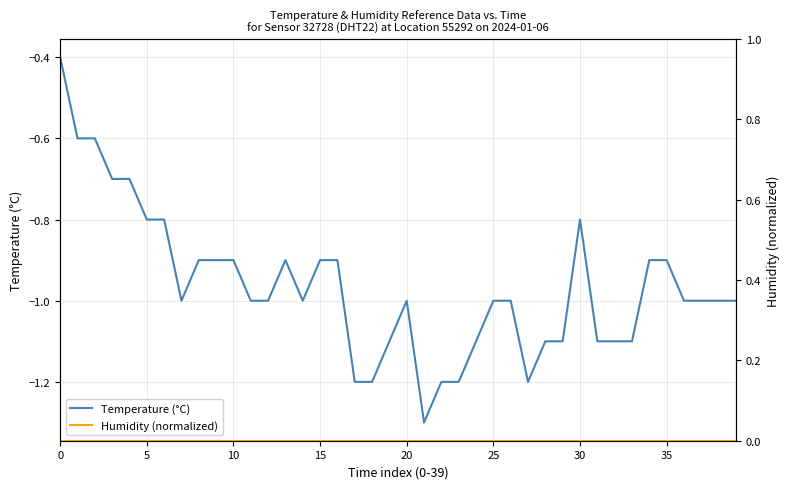

True or false: Humidity (normalized) and Temperature (°C) intersect in this chart.

False